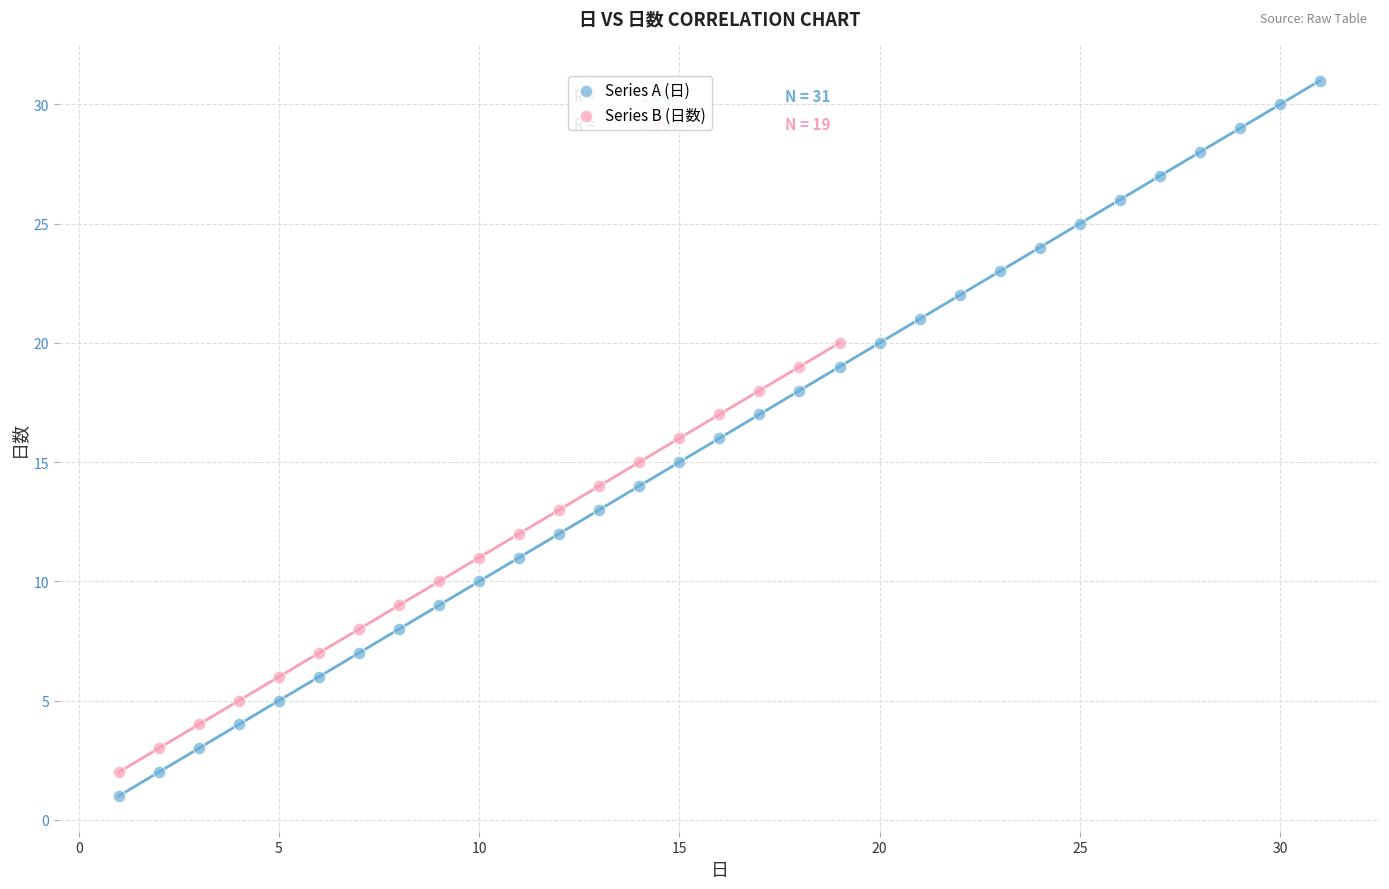

Which series has the widest spread of Y values?

Series A (日)